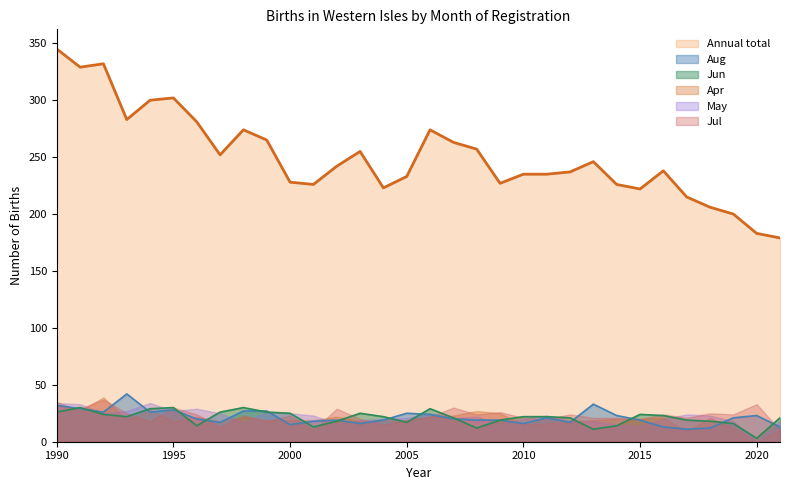

At which category is the sum across all series the highest?

1990